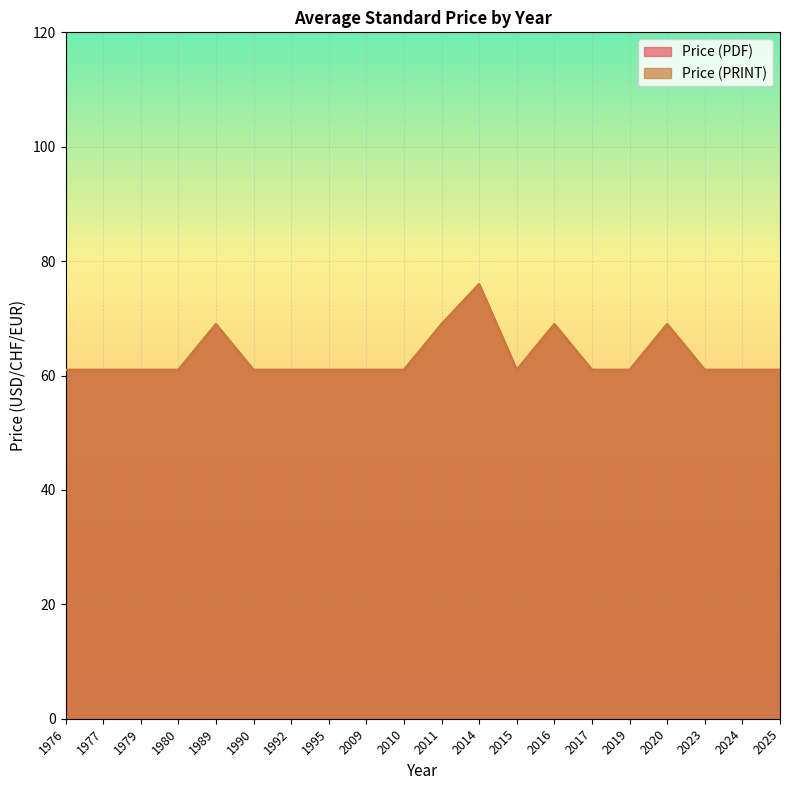

True or false: Price (PDF) has a value of 61 at 2015.

True